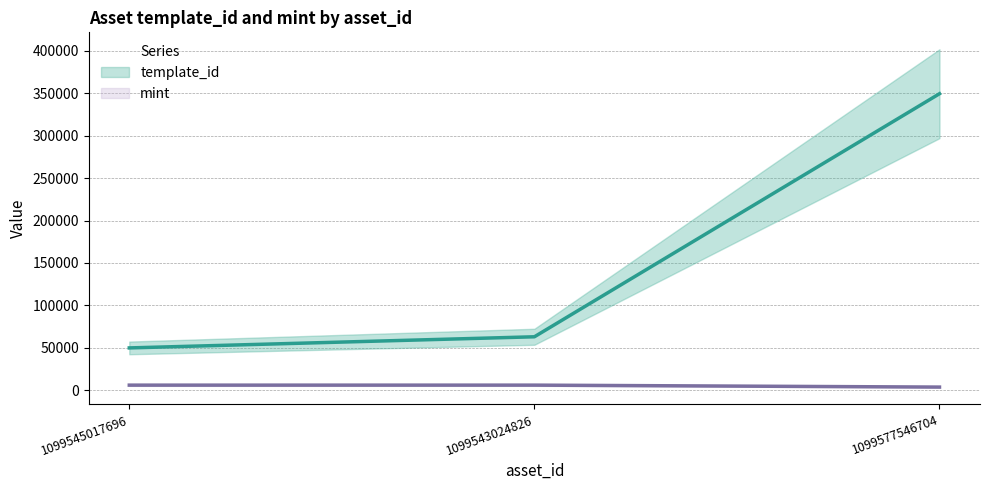

Reading right to left, extract all data points from this chart.

template_id: 1099577546704=349523	1099543024826=62974	1099545017696=49849
mint: 1099577546704=3672	1099543024826=5980	1099545017696=5968